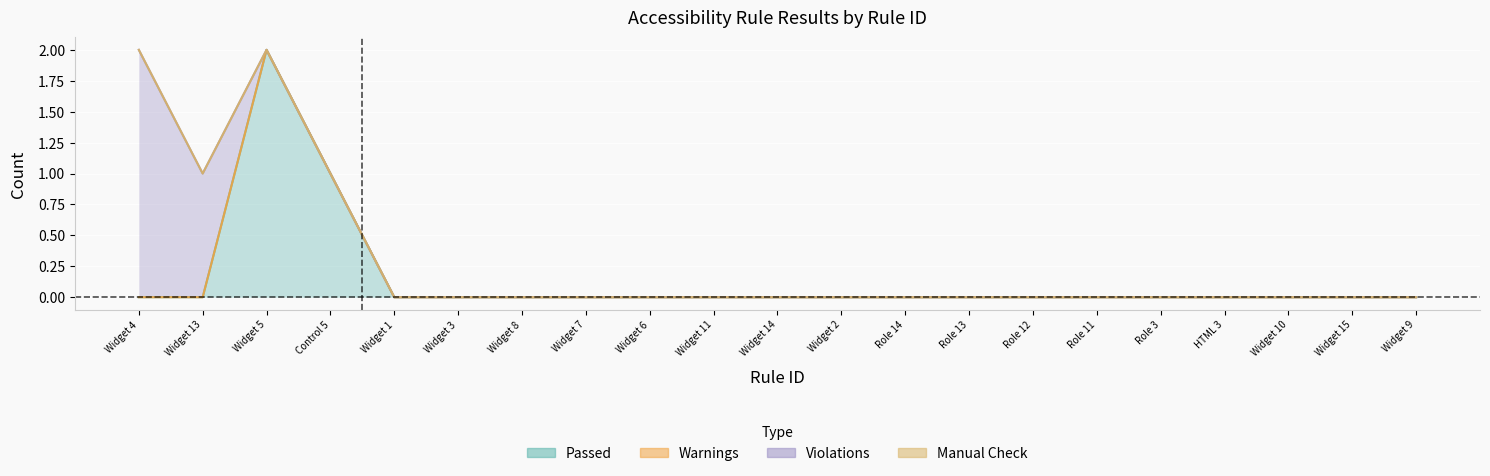

True or false: Passed and Manual Check cross at least once.

False